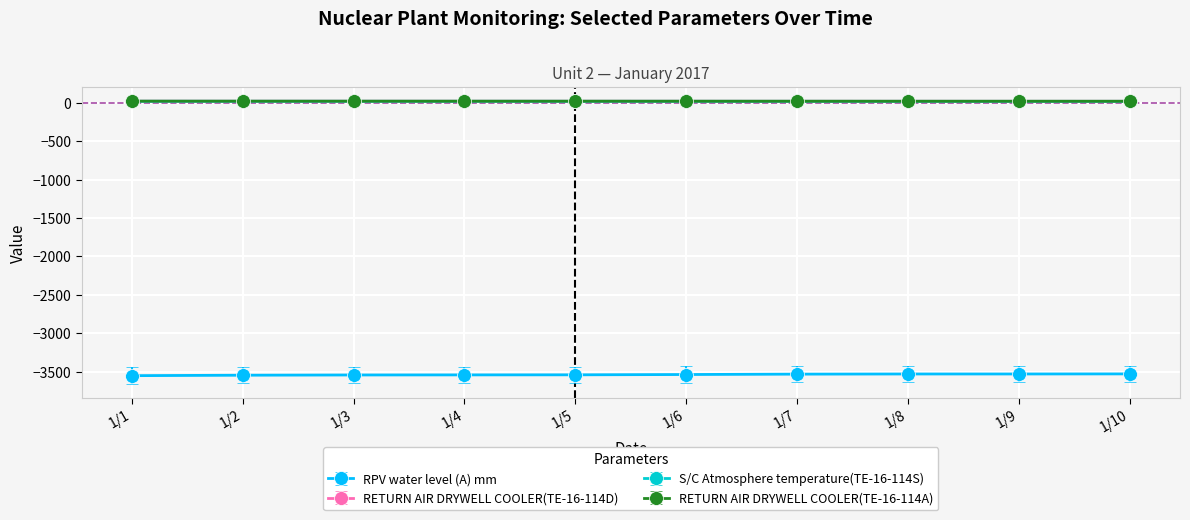

What is the difference between the maximum and minimum values in the S/C Atmosphere temperature(TE-16-114S) series?

0.9